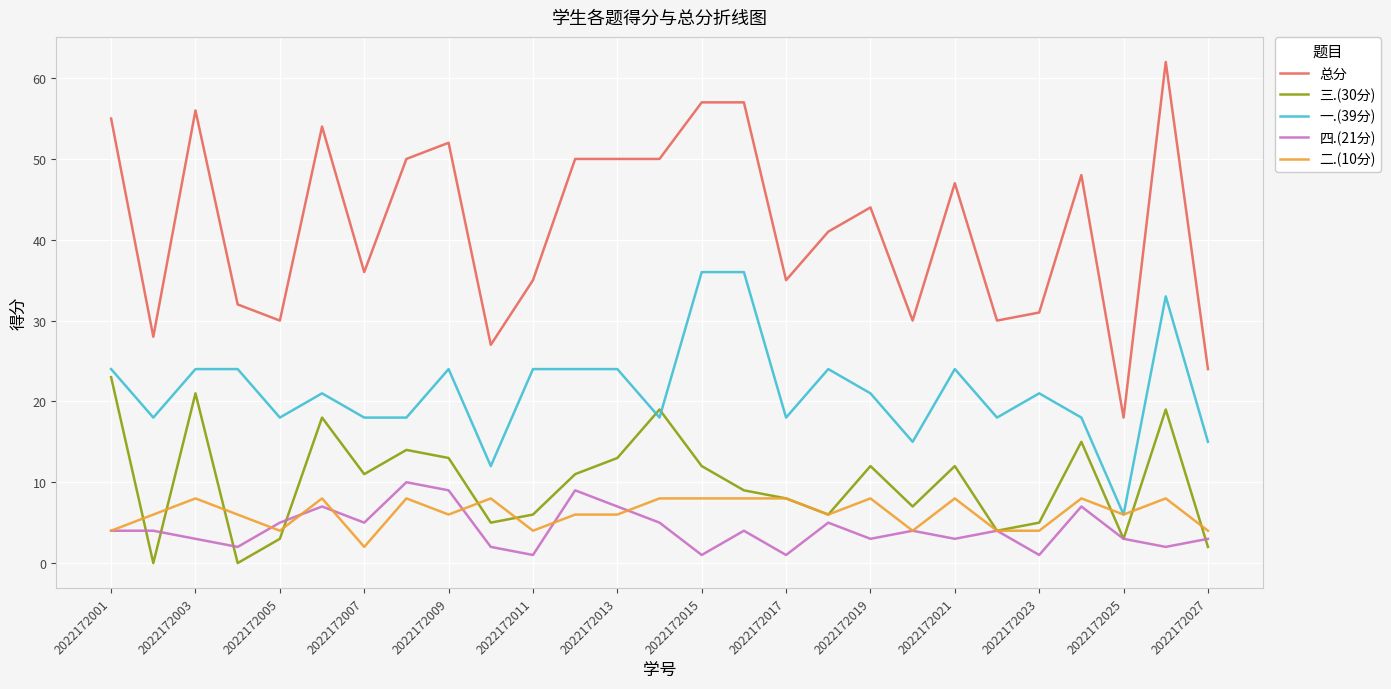

What is the maximum value shown in the chart?

62